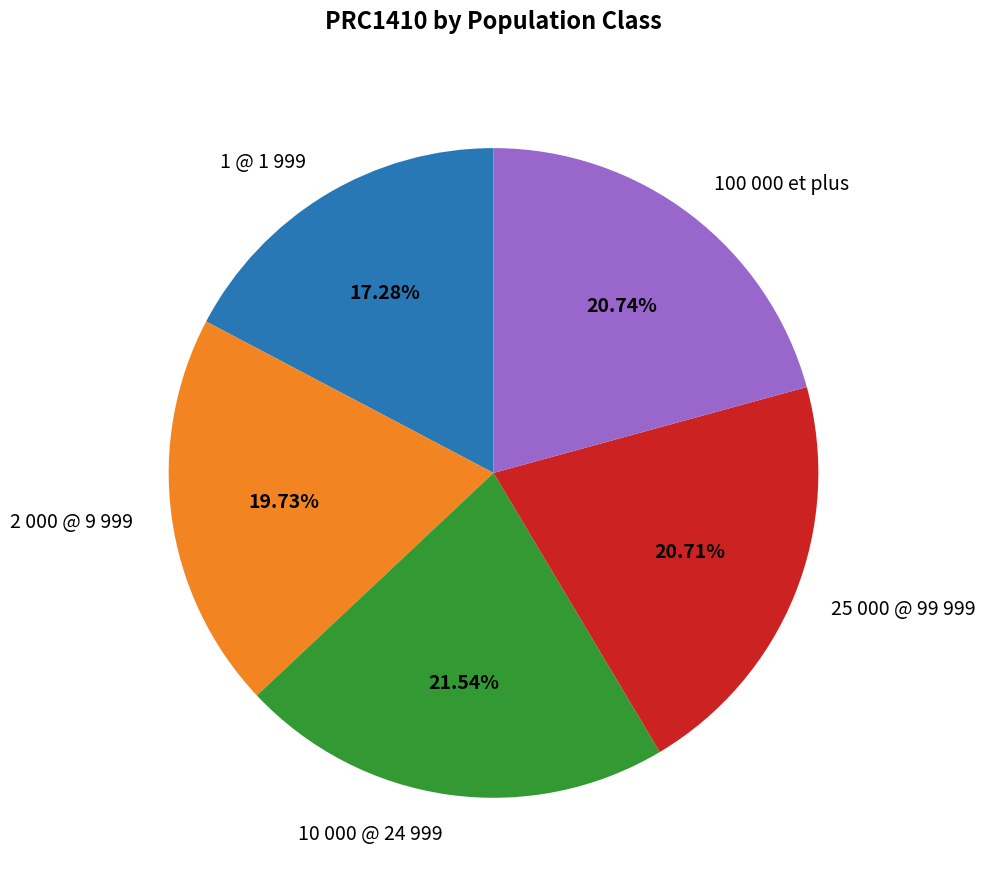

To the nearest percent, what is the difference between the largest and smallest slice percentages?

4%